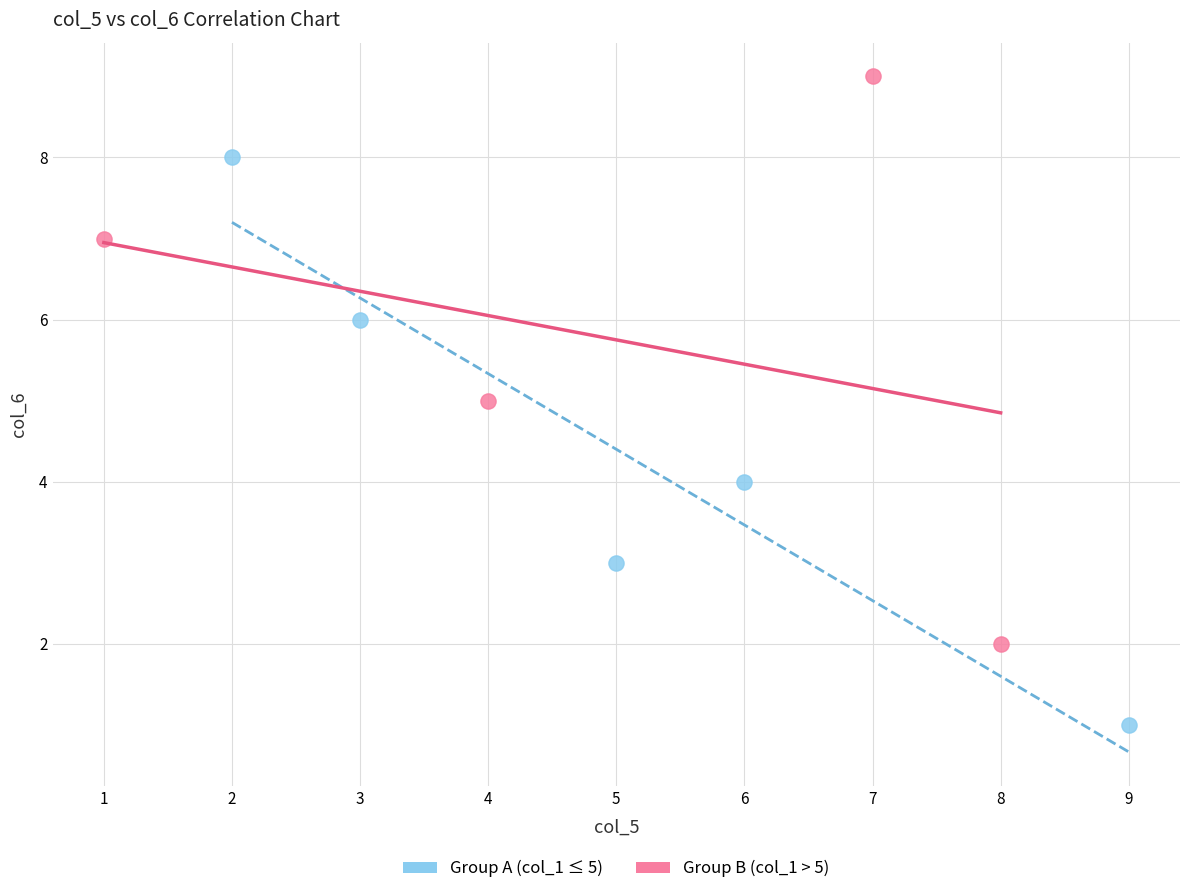

Which series contains the lowest Y value?

Group A (col_1 ≤ 5)